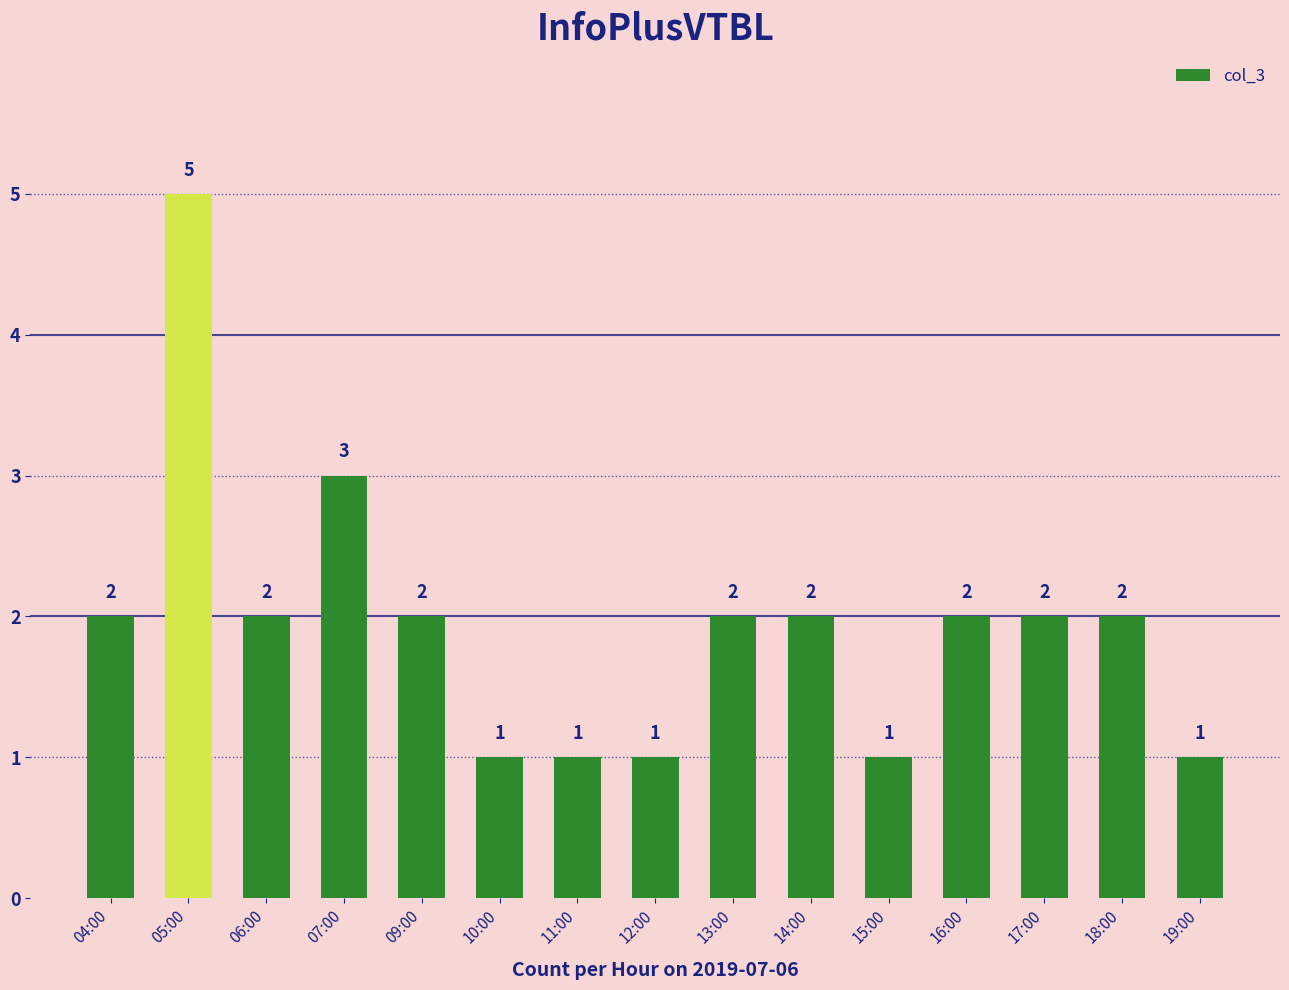

What is the label of the 12th bar from the left?

16:00